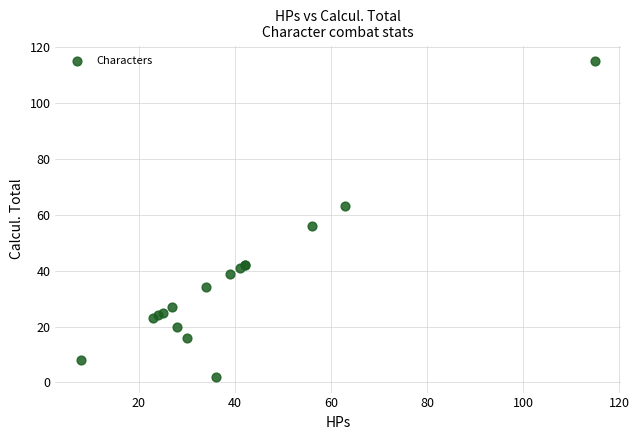

What Y value in the scatter plot is closest to 58?

56